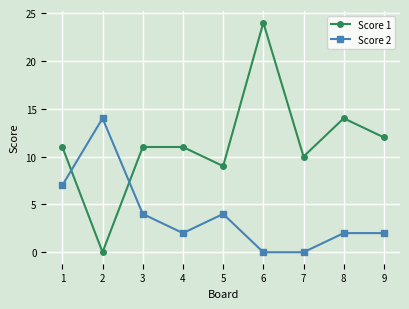

What is the difference between the maximum and minimum values in the Score 1 series?

24